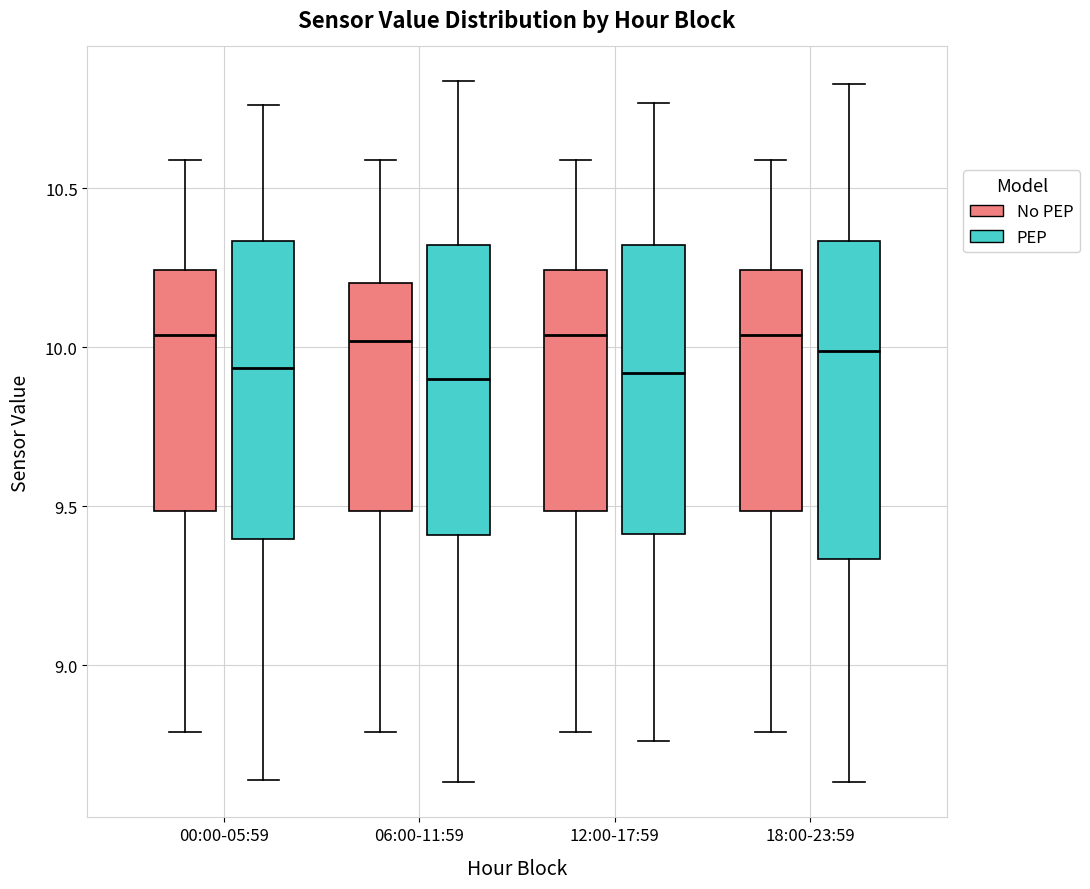

Reading left to right, transcribe this box plot: for each box, give where its median line is, the range the box spans, and where its two whiskers end, as read against the y-axis. The values are not printed on the chart, so give them approximately, as read against the axis.

00:00-05:59 (No PEP): median 10.05, box 9.50 to 10.25, whiskers 8.80 to 10.60
00:00-05:59 (PEP): median 9.95, box 9.40 to 10.35, whiskers 8.65 to 10.75
06:00-11:59 (No PEP): median 10.00, box 9.50 to 10.20, whiskers 8.80 to 10.60
06:00-11:59 (PEP): median 9.90, box 9.40 to 10.30, whiskers 8.65 to 10.85
12:00-17:59 (No PEP): median 10.05, box 9.50 to 10.25, whiskers 8.80 to 10.60
12:00-17:59 (PEP): median 9.90, box 9.40 to 10.30, whiskers 8.75 to 10.75
18:00-23:59 (No PEP): median 10.05, box 9.50 to 10.25, whiskers 8.80 to 10.60
18:00-23:59 (PEP): median 10.00, box 9.35 to 10.35, whiskers 8.65 to 10.85